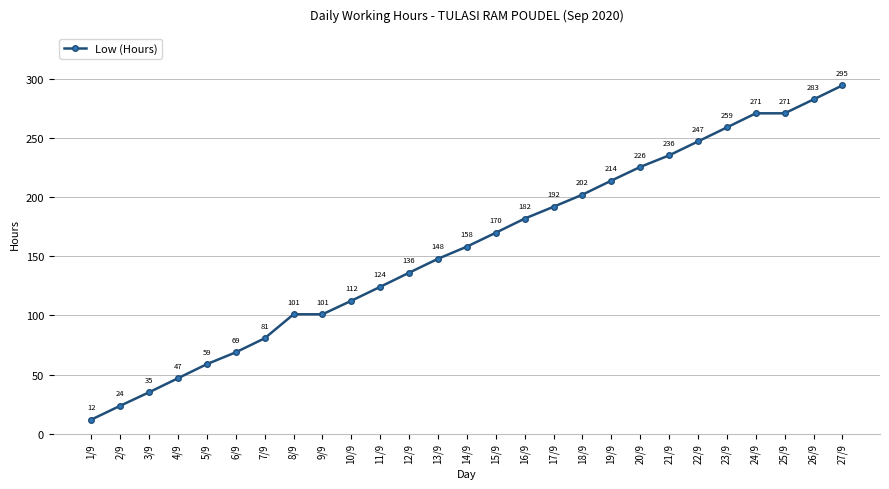

Between 24/9 and 22/9, which is larger?

24/9